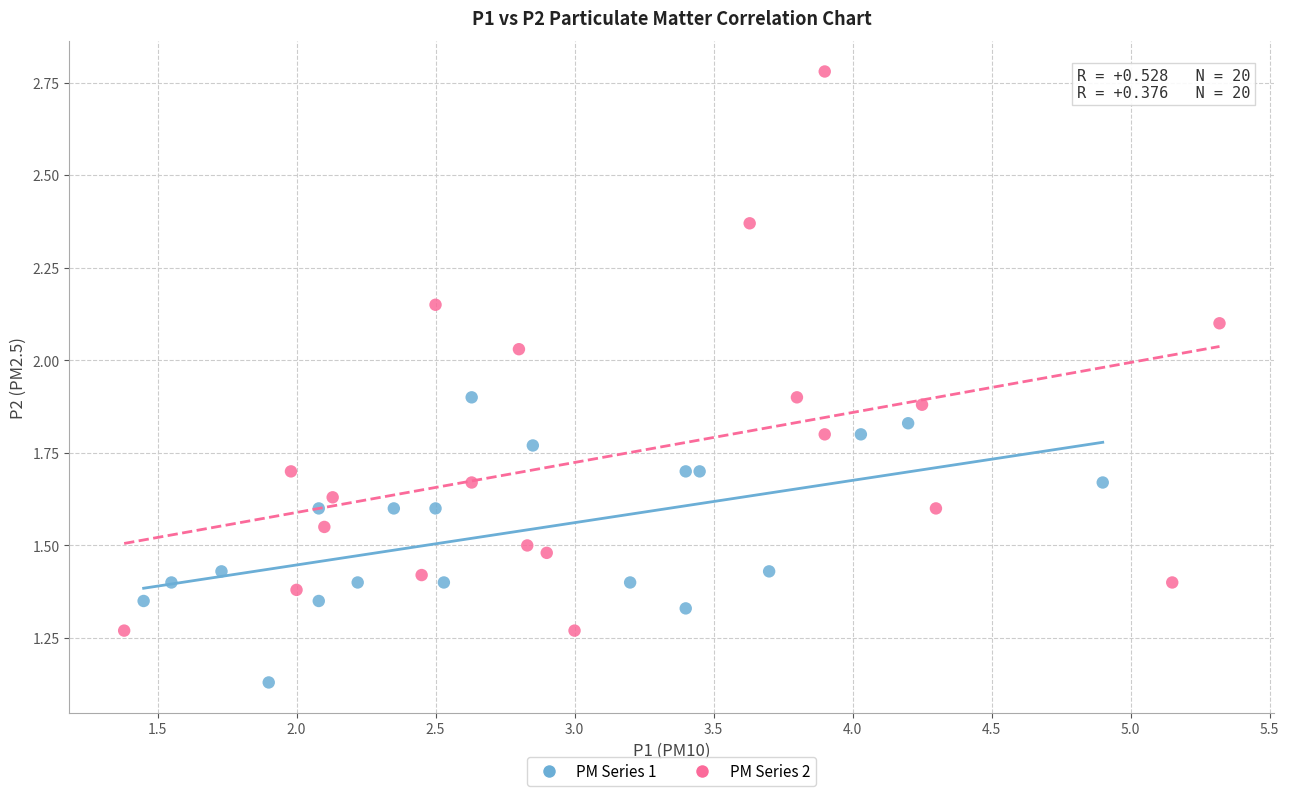

What are all the series names shown in the legend?

PM Series 1, PM Series 2